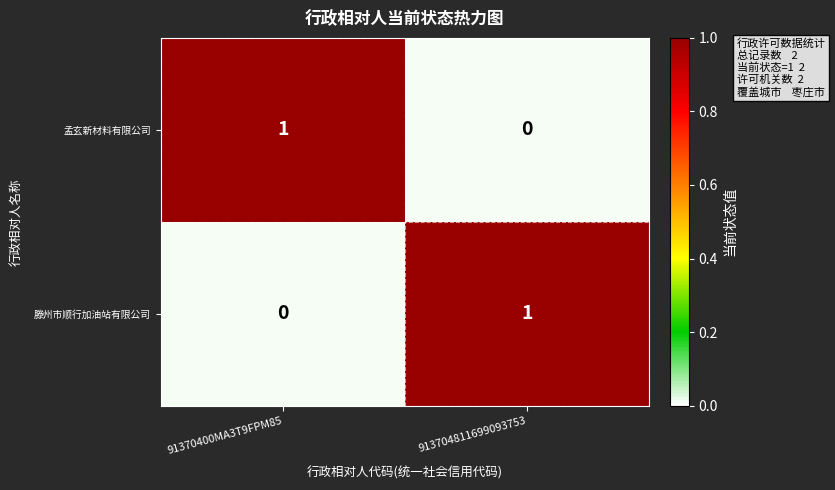

Is it true that 孟玄新材料有限公司 equals 1 at 91370400MA3T9FPM85?

True